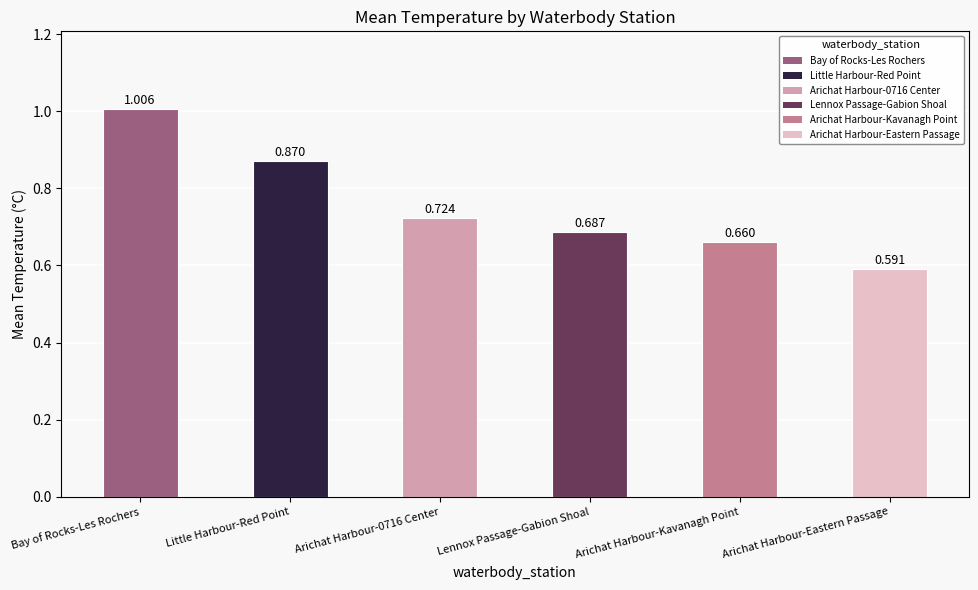

What is the label of the 4th bar from the left?

Lennox Passage-Gabion Shoal